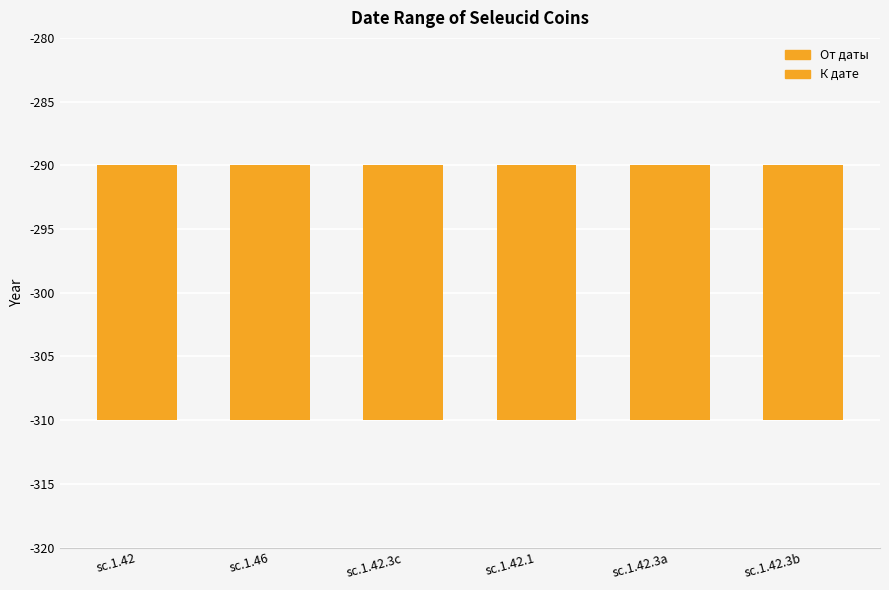

How many series are shown in this chart?

2